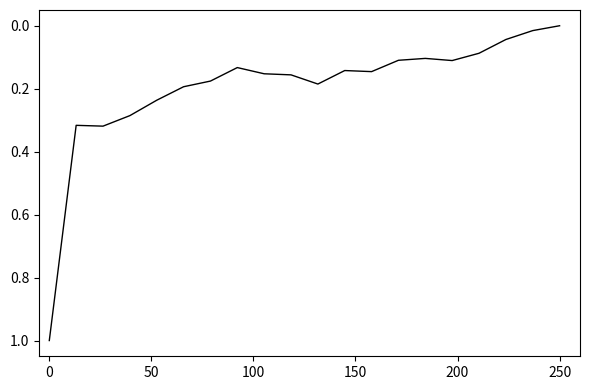

What is the maximum value shown in the chart?

1.0